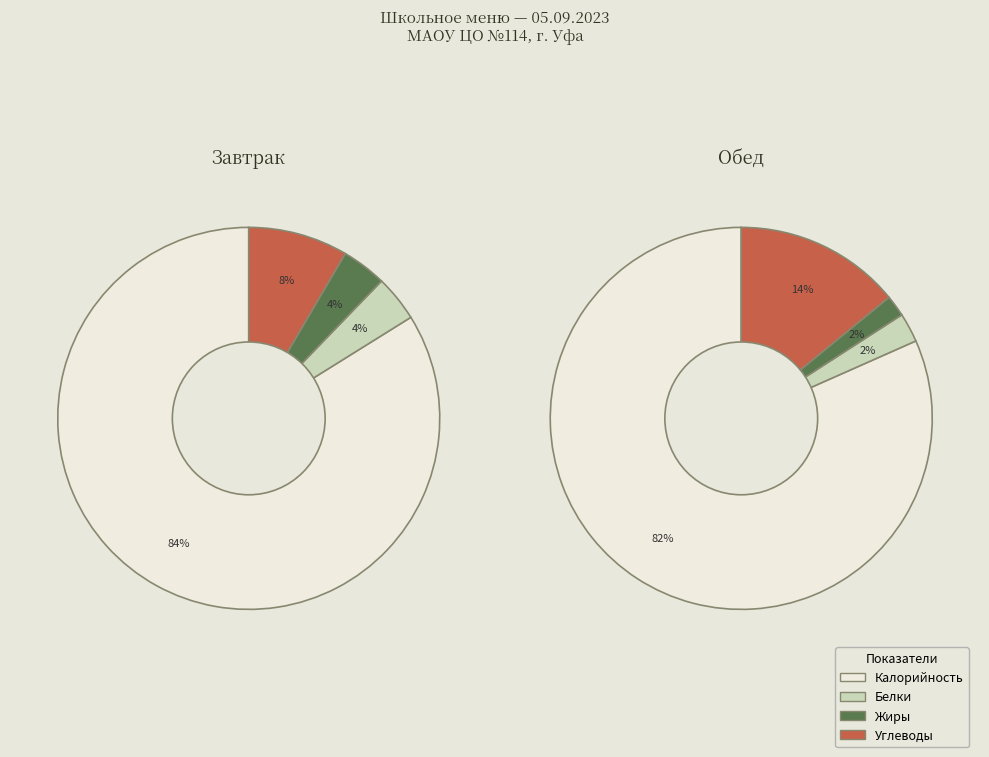

Do Завтрак and Обед together represent more than half of the pie?

Yes